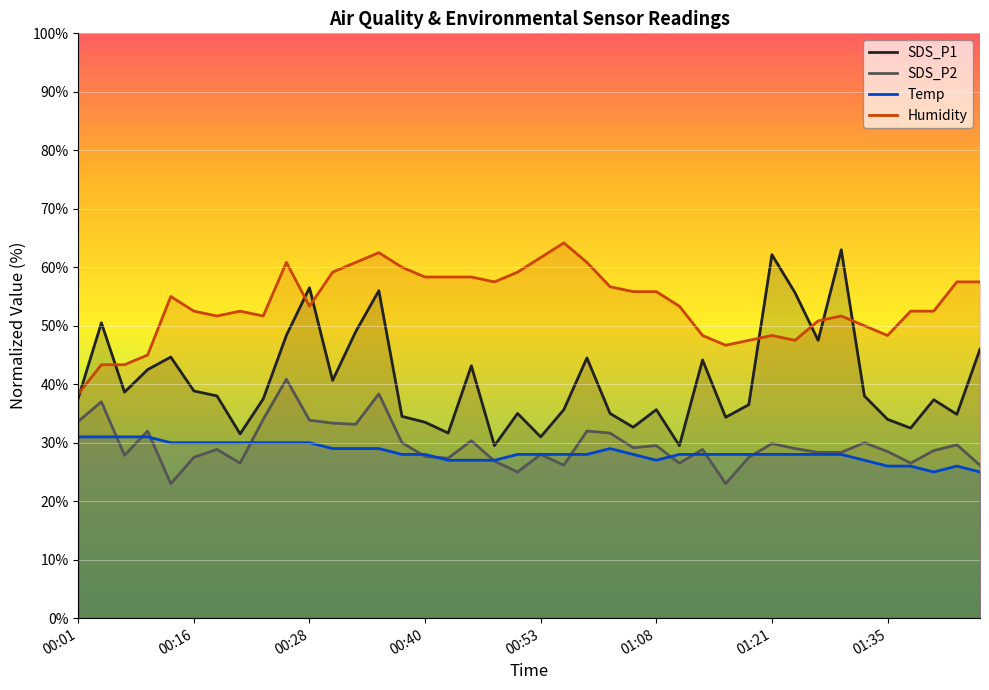

At 39, list the series in order from largest to smallest.

Humidity, SDS_P1, SDS_P2, Temp